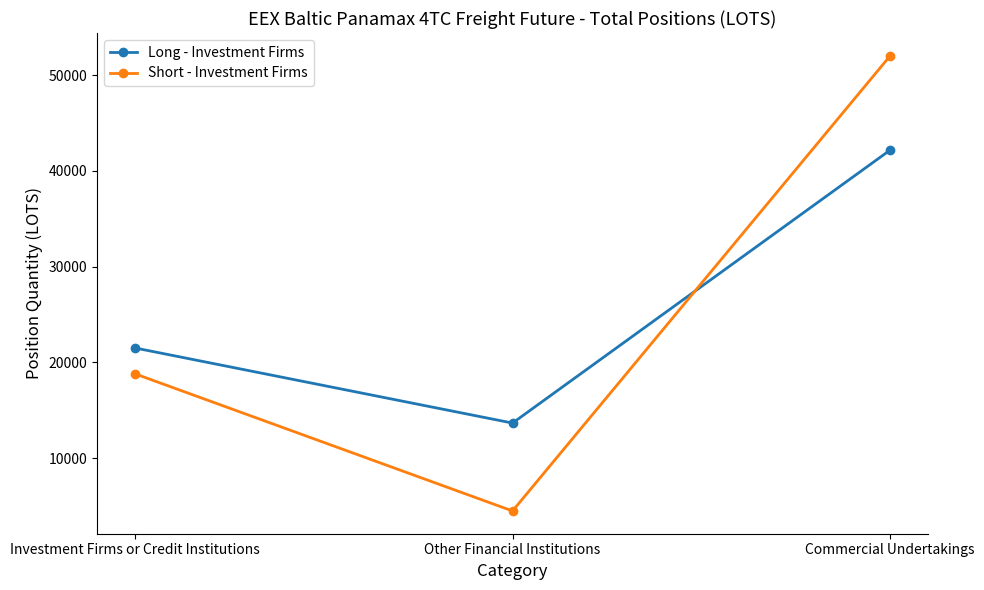

Where is Long - Investment Firms nearest to the value 27920?

Investment Firms or Credit Institutions